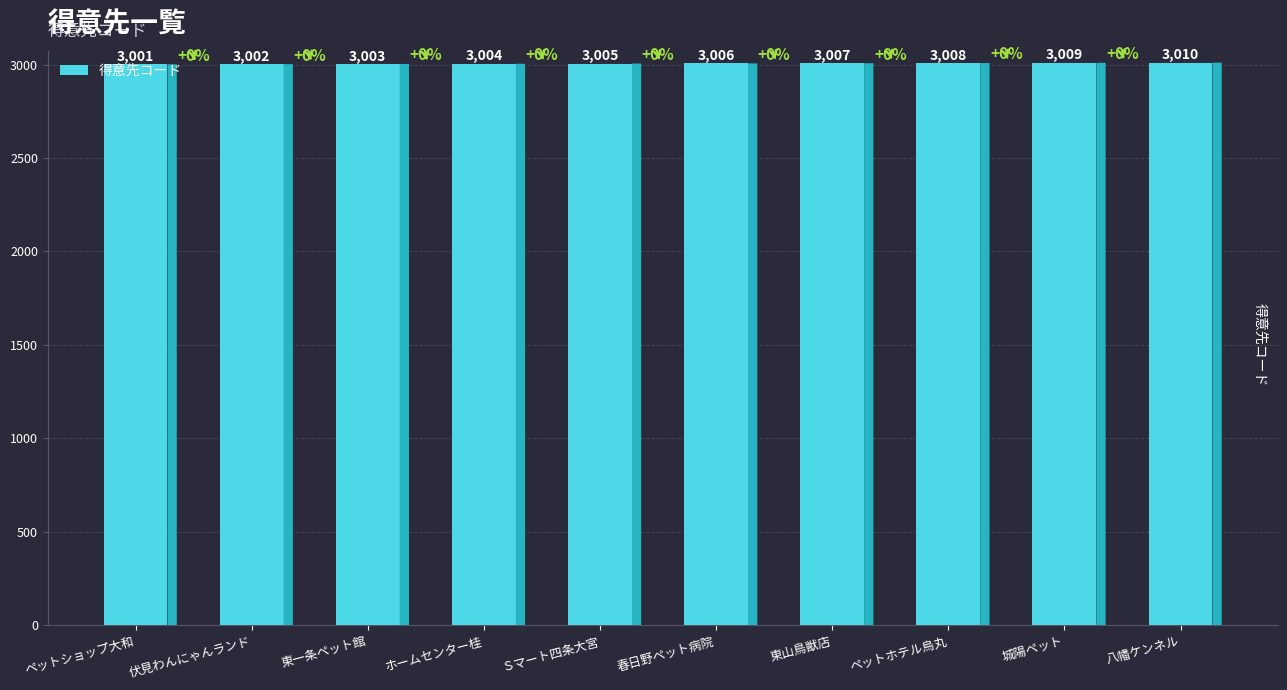

What is the smallest value displayed?

3001